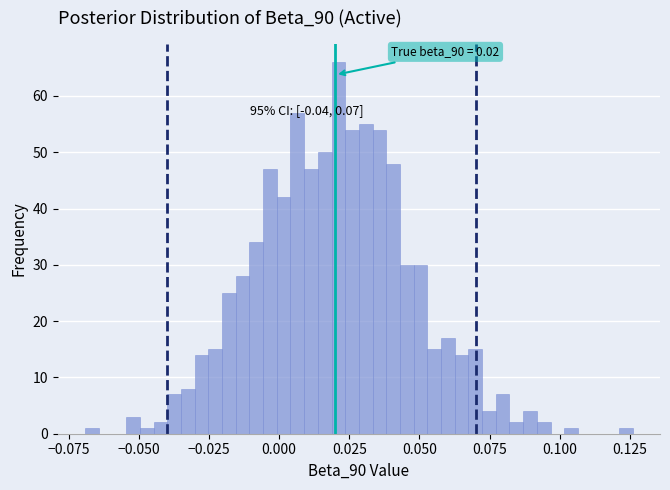

Around what value on the x-axis is the tallest bar? Give the approximate position of its centre, as read against the axis.

0.020